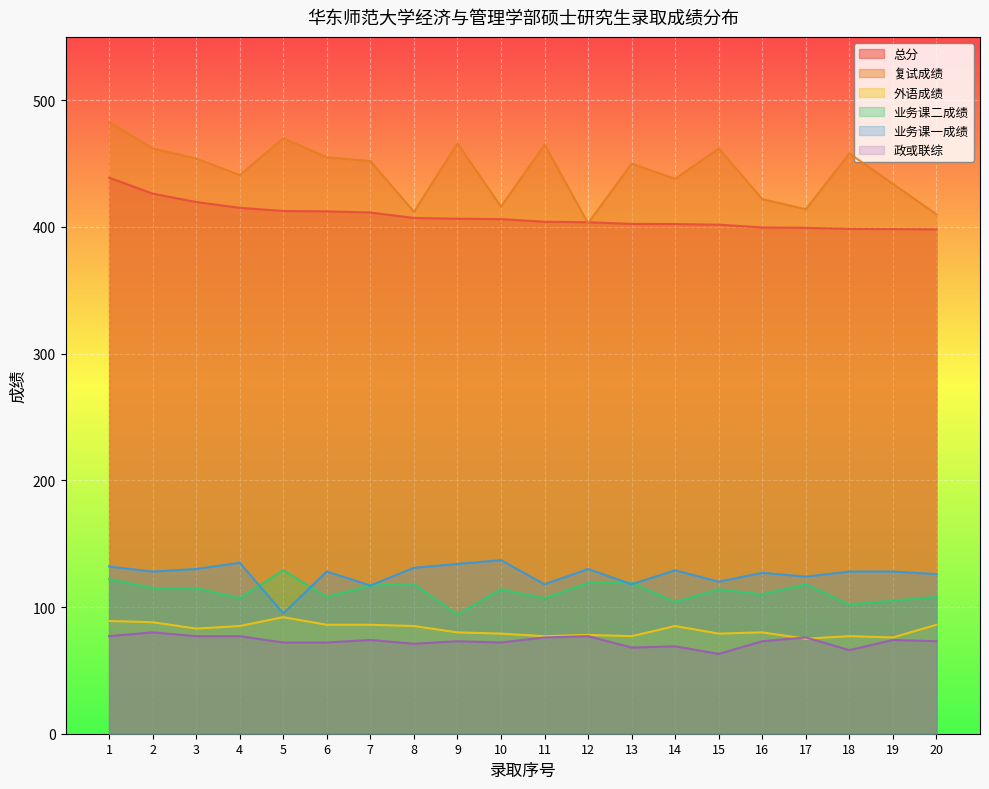

What is the value of the 业务课二成绩 point at the 7th from the left?

117.0